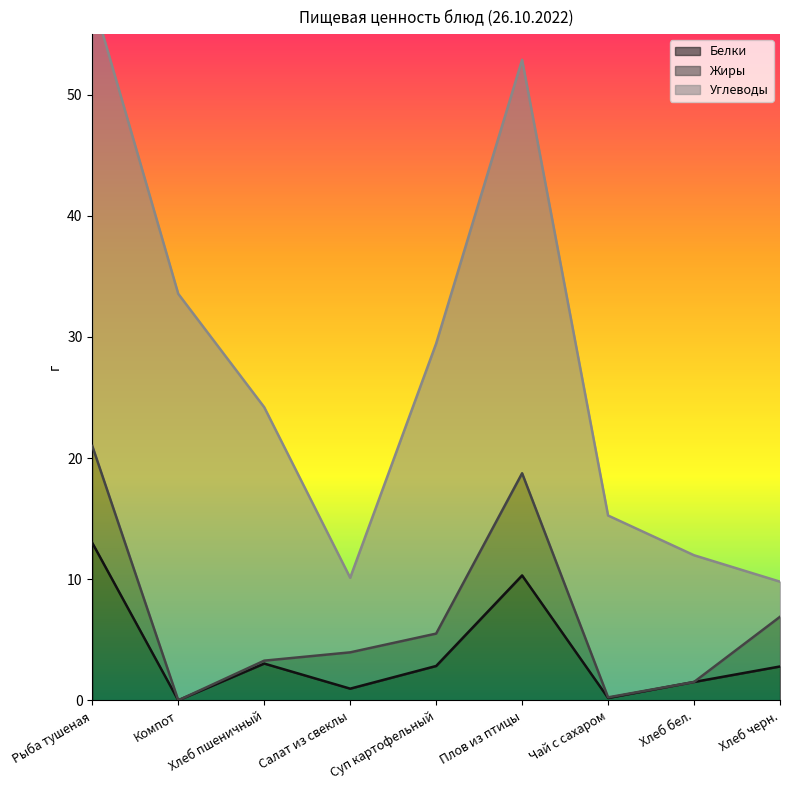

At how many categories does at least one series exceed 26?

3